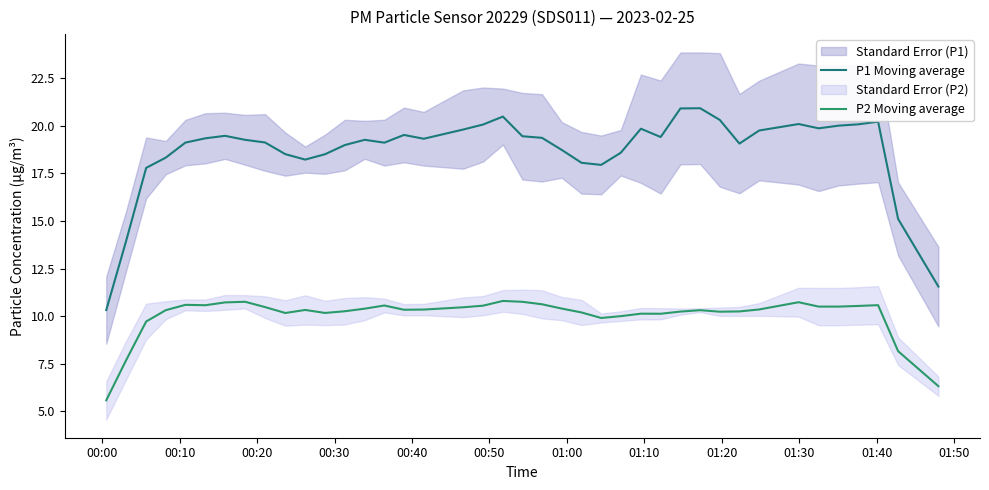

What is the value of the P2 Moving average point at the 25th from the left?

9.9